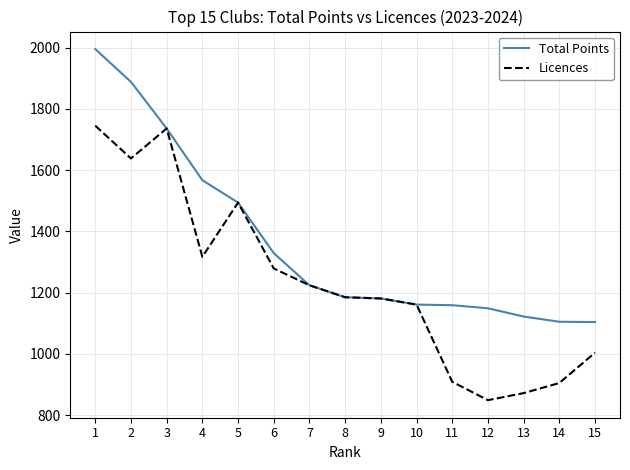

Which series changed the most between 7 and 12?

Licences